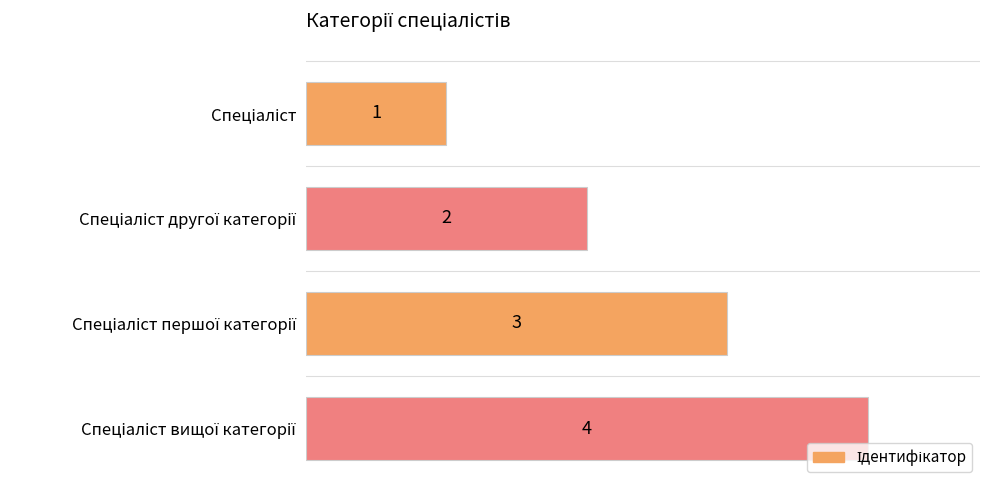

Where is the data nearest to the value 2?

Спеціаліст другої категорії